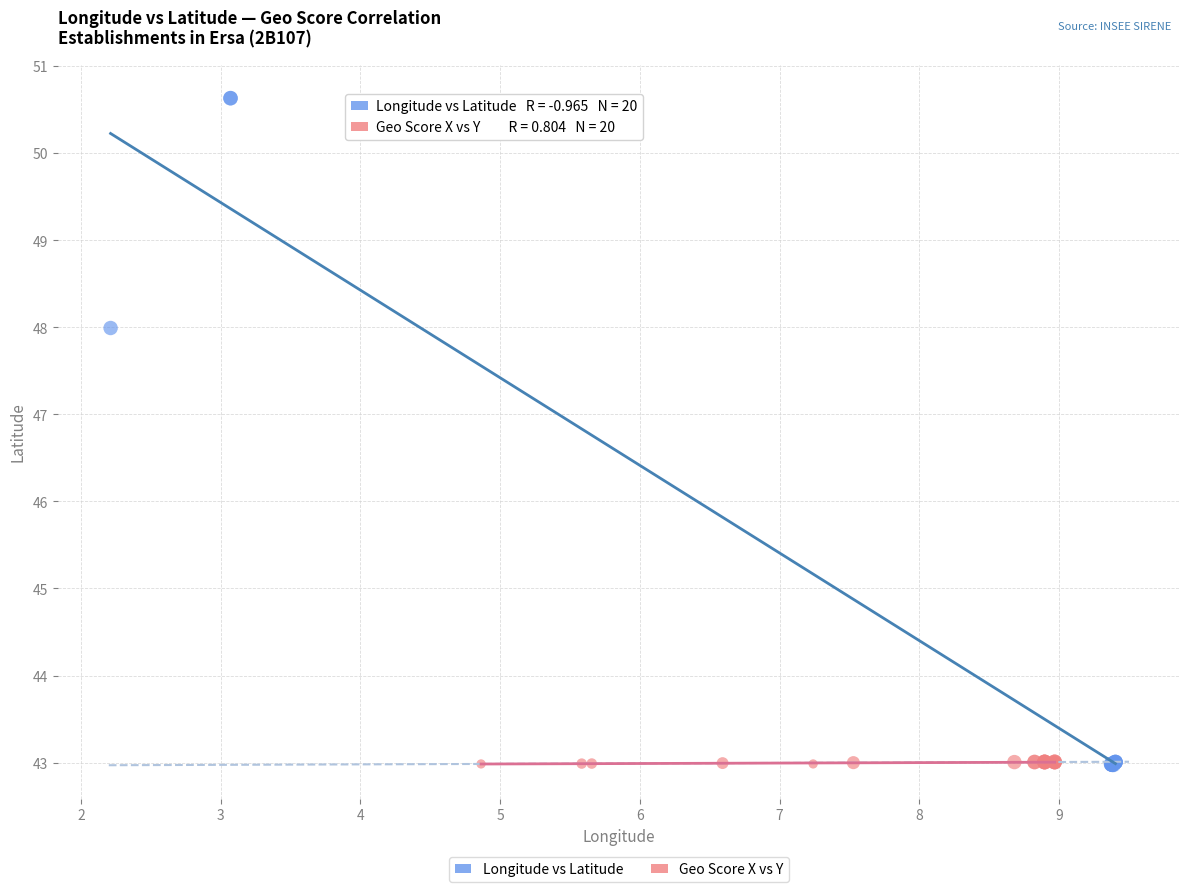

Which series contains the highest Y value?

Longitude vs Latitude